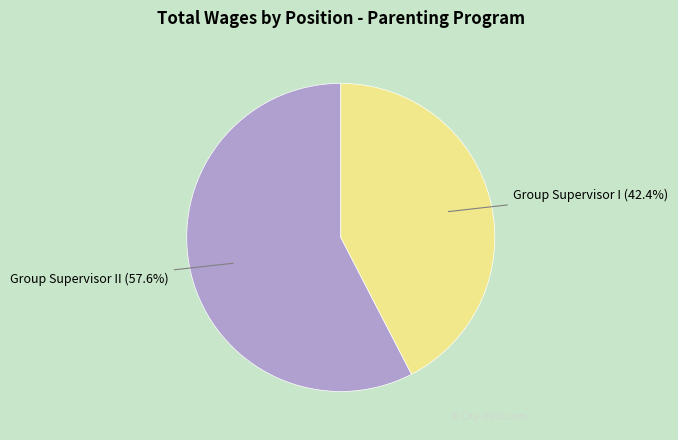

Rank the categories by value from lowest to highest.

Group Supervisor I (42.4%), Group Supervisor II (57.6%)